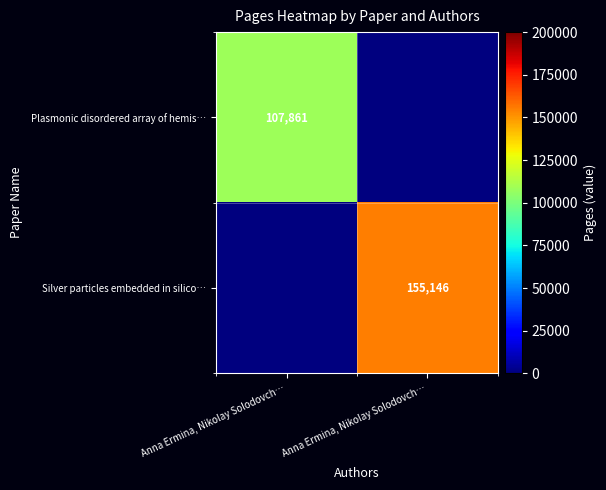

At which category is the sum across all series the highest?

Anna Ermina, Nikolay Solodovch…